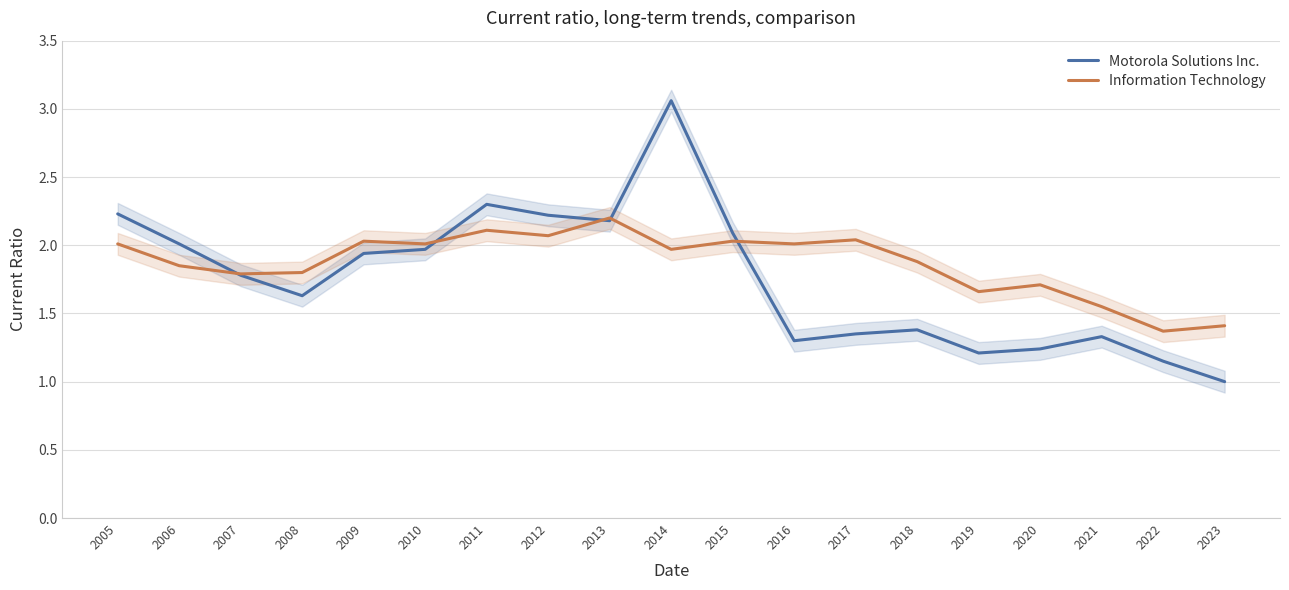

Reading right to left, what are all the values shown in this chart?

Motorola Solutions Inc.: 1.0	1.1	1.3	1.2	1.2	1.4	1.4	1.3	2.1	3.1	2.2	2.2	2.3	2.0	1.9	1.6	1.8	2.0	2.2
Information Technology: 1.4	1.4	1.6	1.7	1.7	1.9	2.0	2.0	2.0	2.0	2.2	2.1	2.1	2.0	2.0	1.8	1.8	1.9	2.0